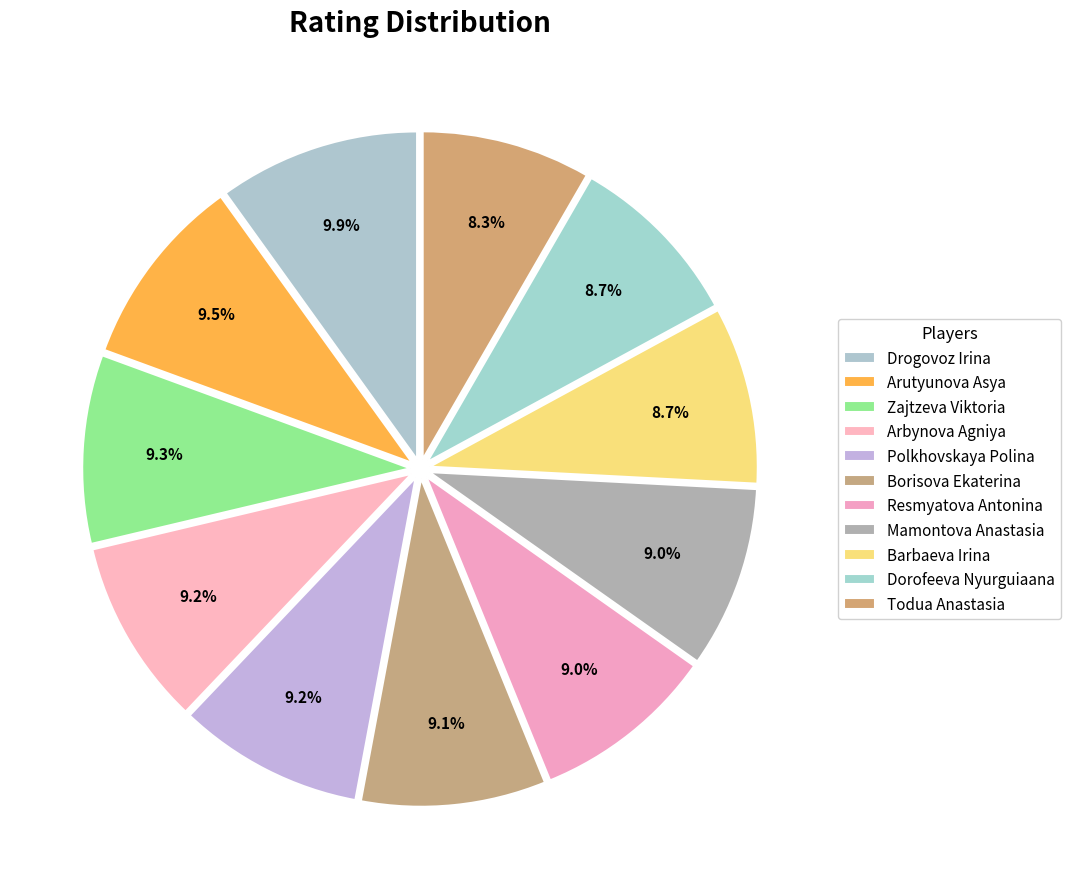

Rank the categories by value from lowest to highest.

Todua Anastasia, Barbaeva Irina, Dorofeeva Nyurguiaana, Mamontova Anastasia, Resmyatova Antonina, Borisova Ekaterina, Polkhovskaya Polina, Arbynova Agniya, Zajtzeva Viktoria, Arutyunova Asya, Drogovoz Irina